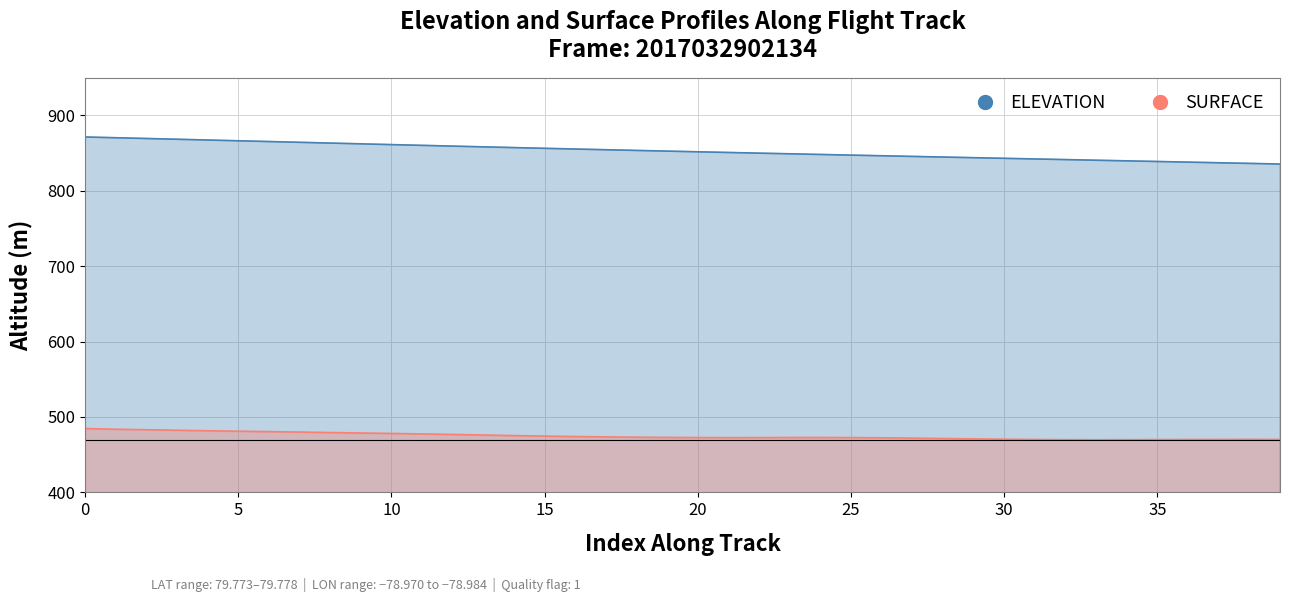

What are all the series names shown in the legend?

ELEVATION, SURFACE